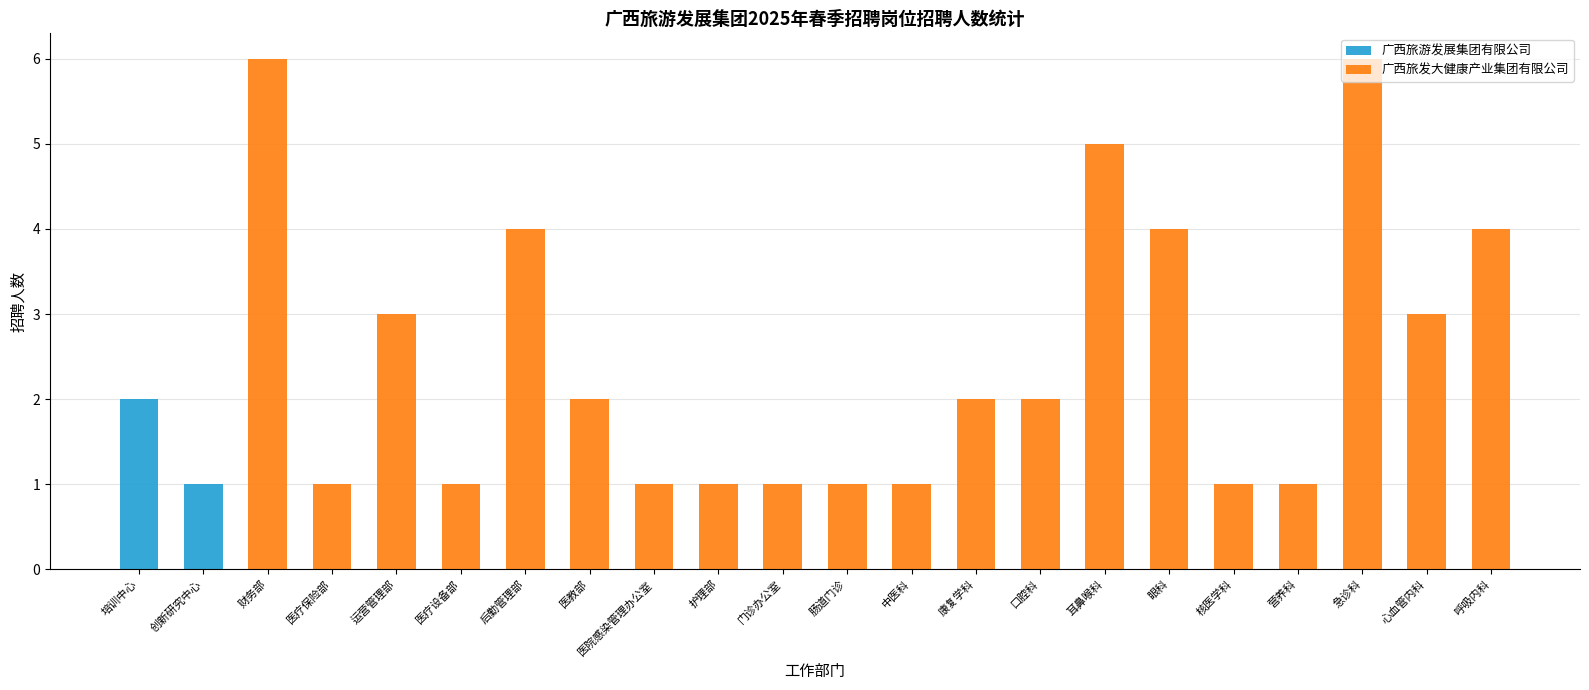

The value of 广西旅游发展集团有限公司 at 培训中心 is 2. True or false?

True